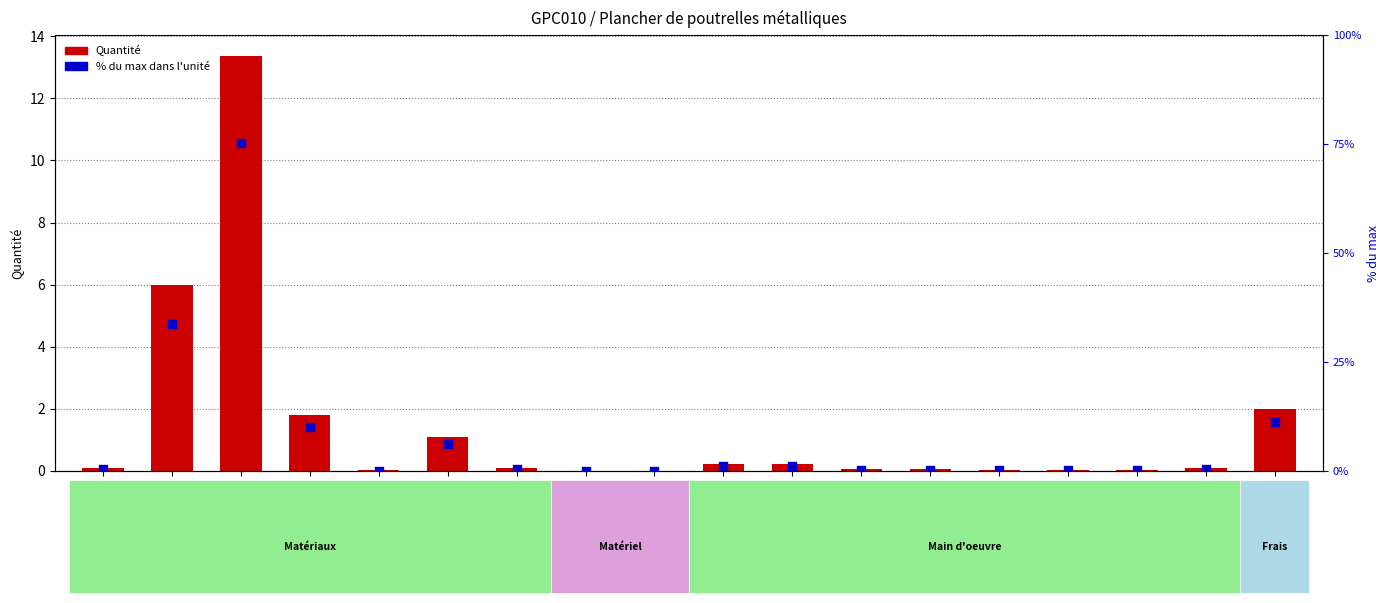

Which series has the widest spread of Y values?

% du max dans l'unité